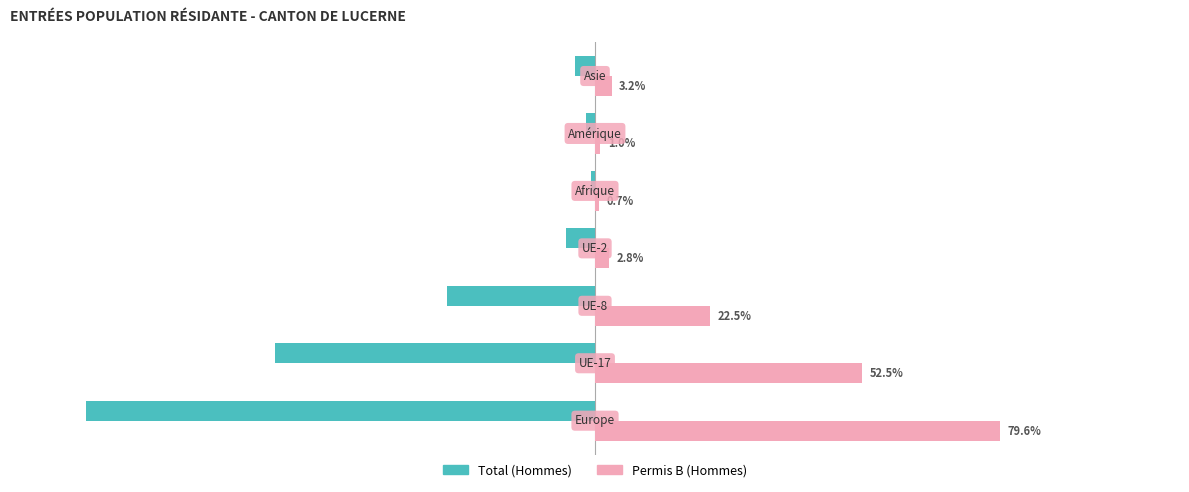

List the series in order of their overall mean, highest first.

Permis B (Hommes), Total (Hommes)